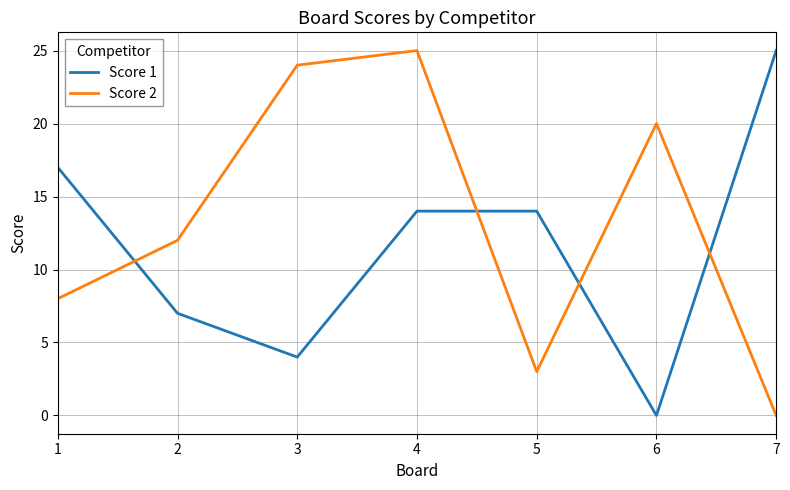

Is this an area chart (filled region under the line)?

No